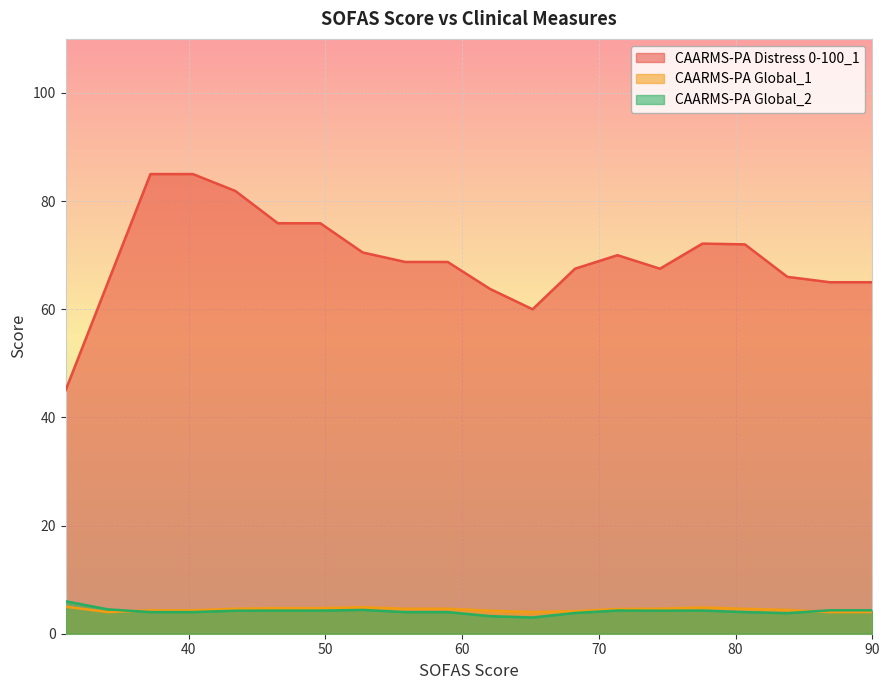

At how many categories does at least one series exceed 40?

20